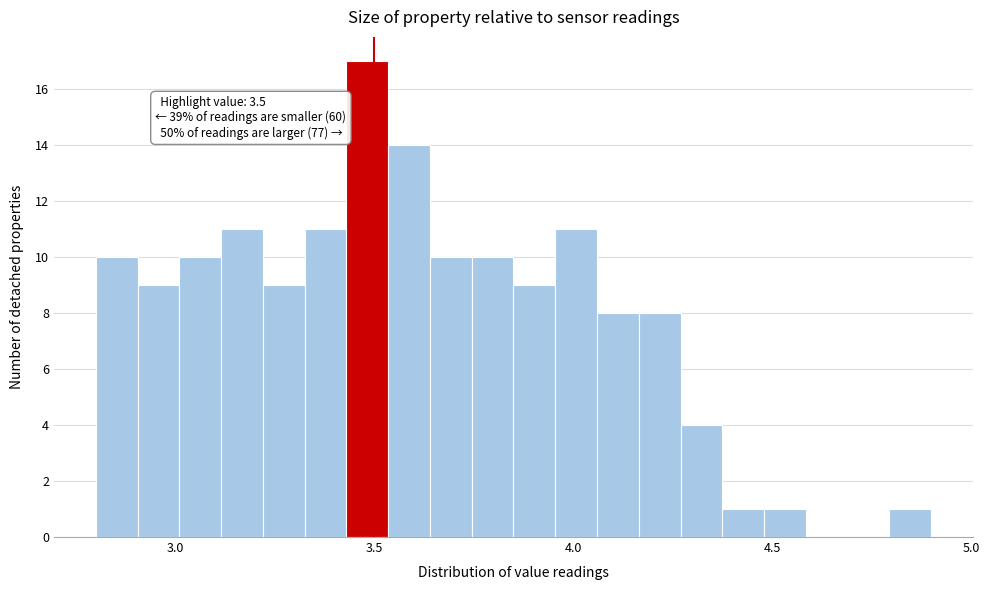

Read against the x-axis, roughly where is the centre of the tallest bar?

3.50